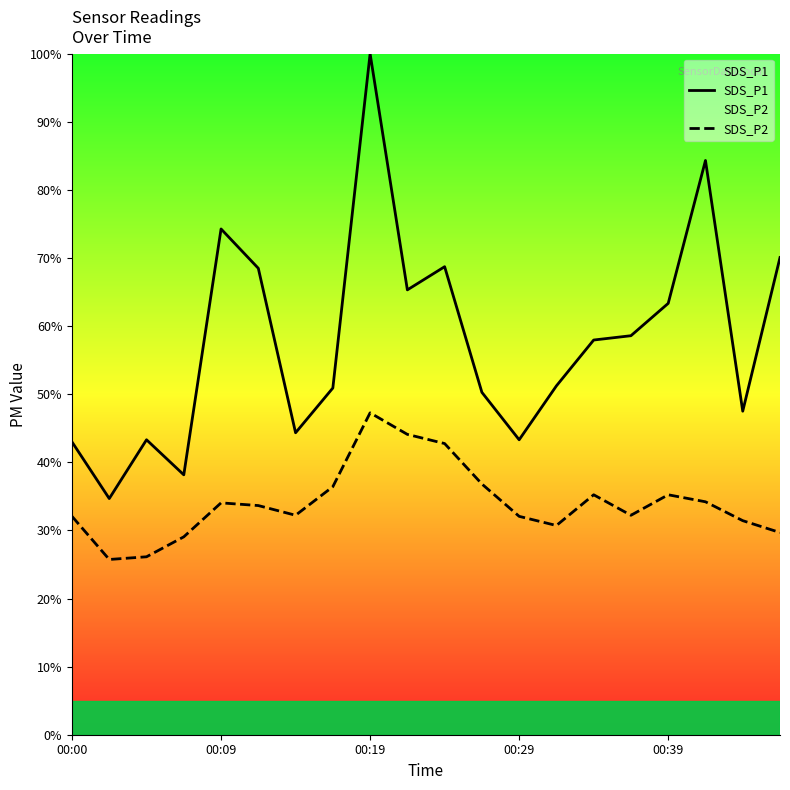

Does the chart have visible grid lines?

No